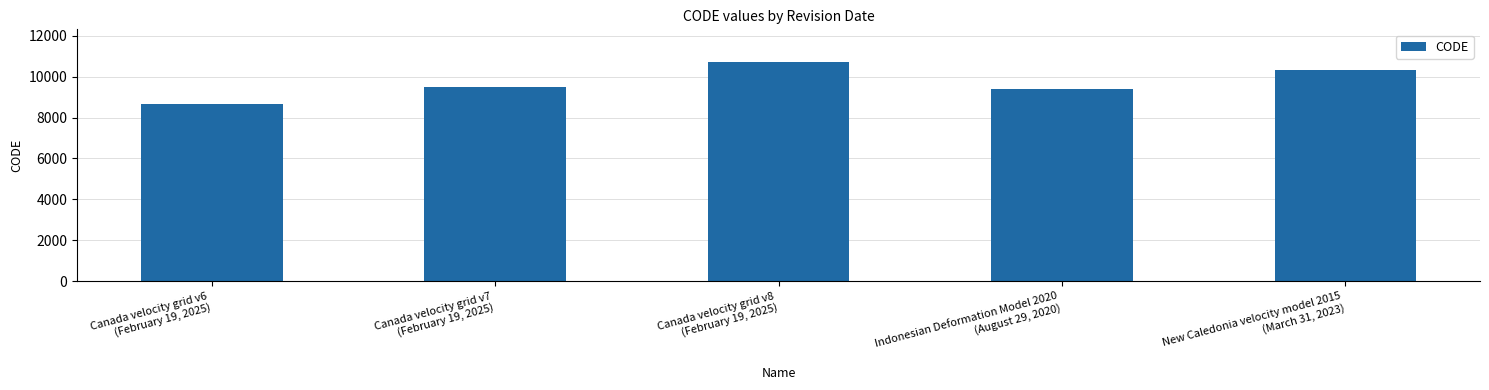

What is the difference between the maximum and minimum values?

2031